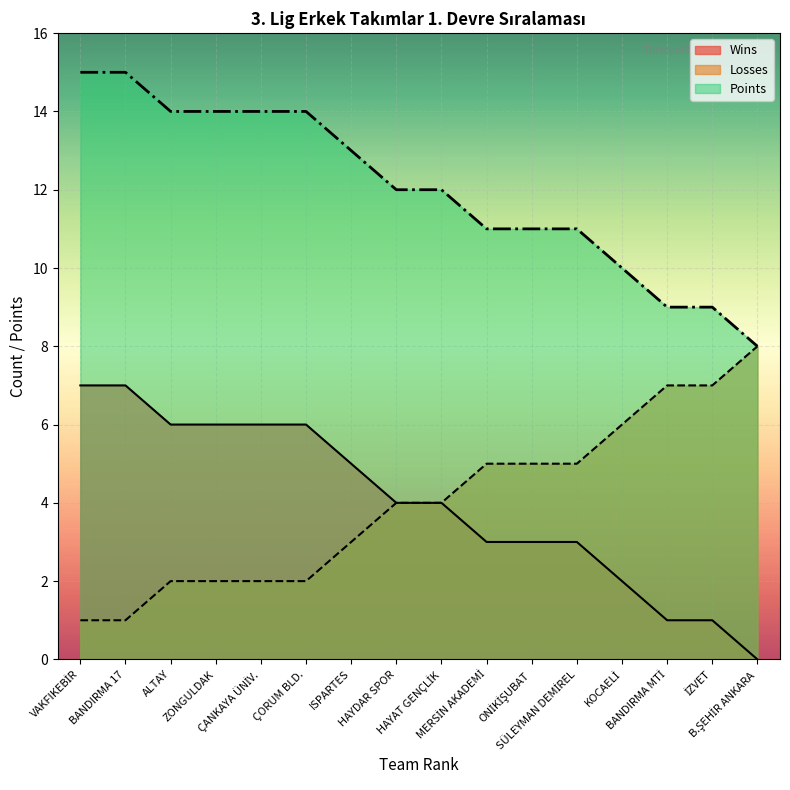

How many lines are shown in the chart?

3